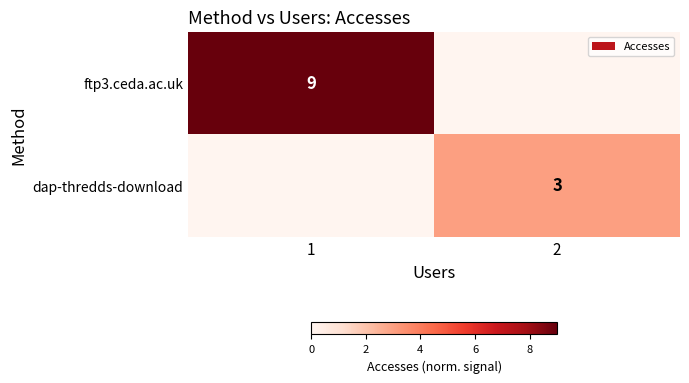

How many data points does each series have?

2